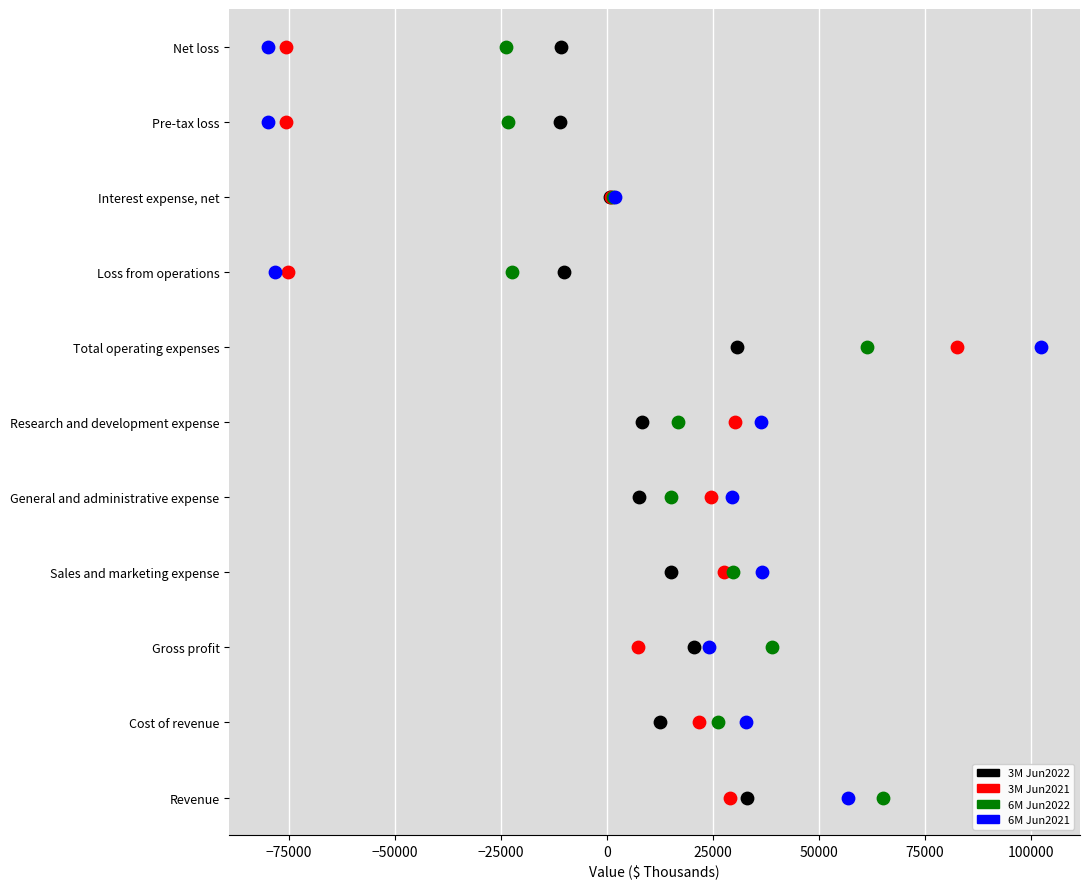

What are all the series names shown in the legend?

3M Jun2022, 3M Jun2021, 6M Jun2022, 6M Jun2021